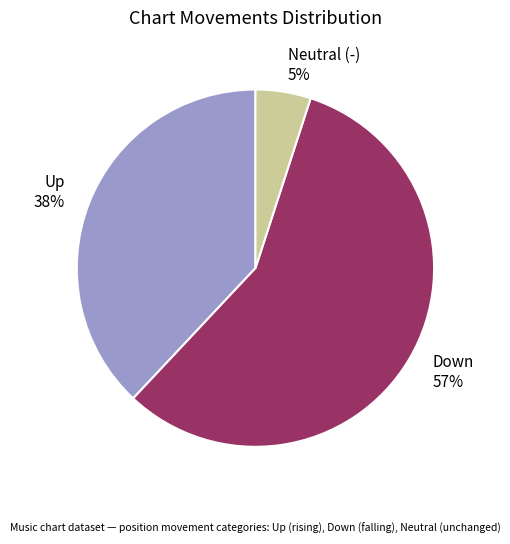

Rank the categories by value from highest to lowest.

Down 57%, Up 38%, Neutral (-) 5%